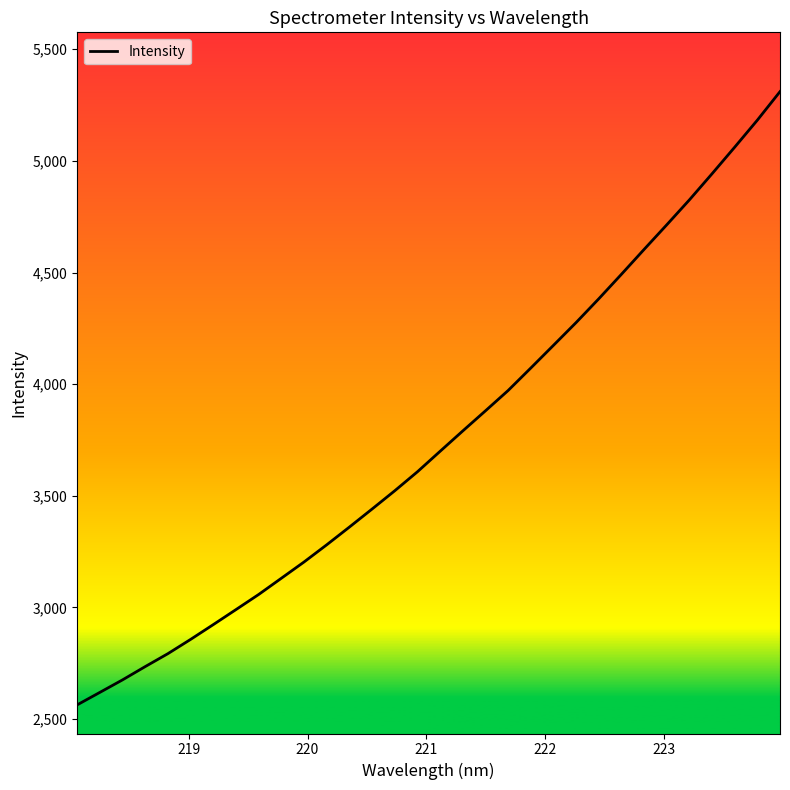

What is the minimum value shown in the chart?

2563.8